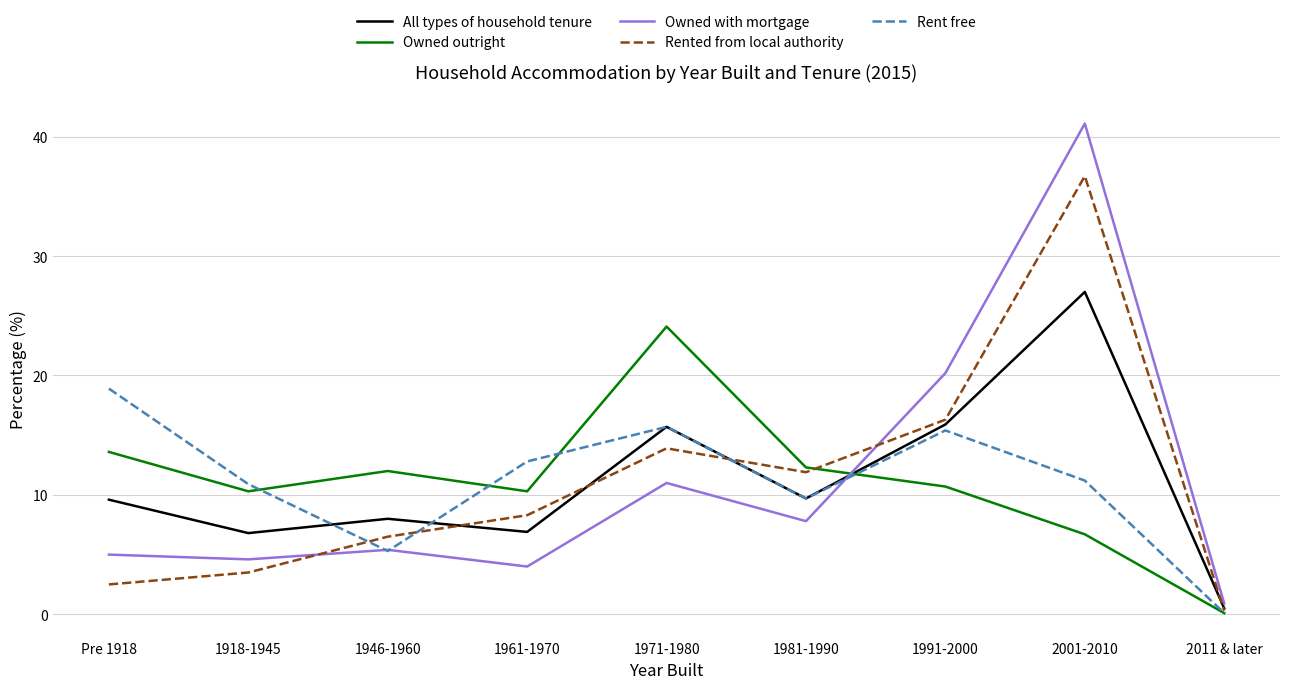

Between which two adjacent categories do Owned with mortgage and Rented from local authority first intersect?

1918-1945 and 1946-1960